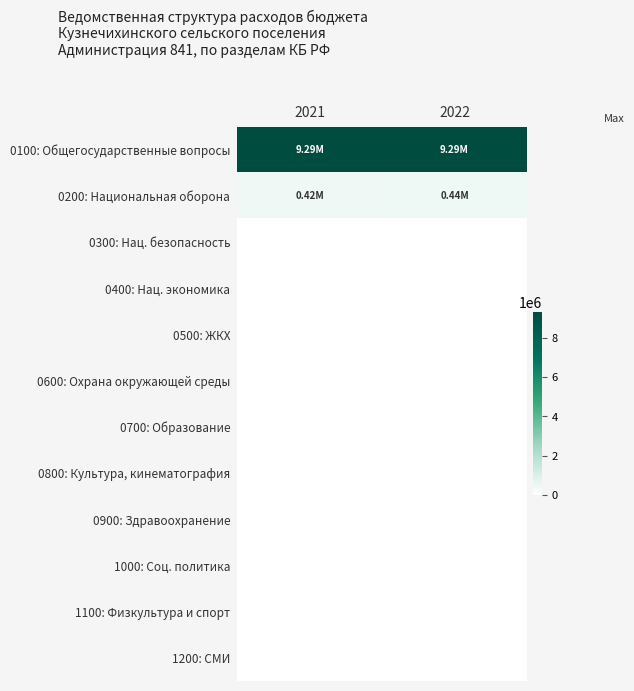

At which category is the sum across all series the highest?

2022